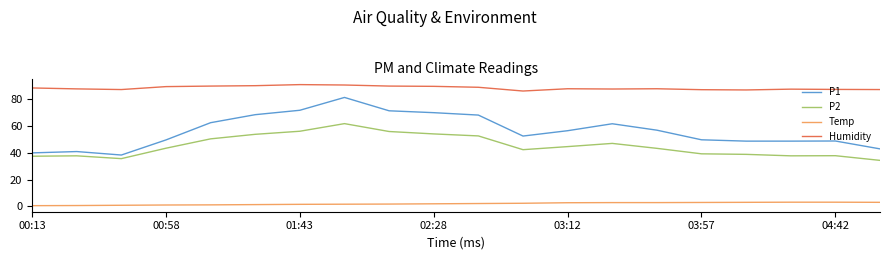

Does the chart display data point markers on the line(s)?

No